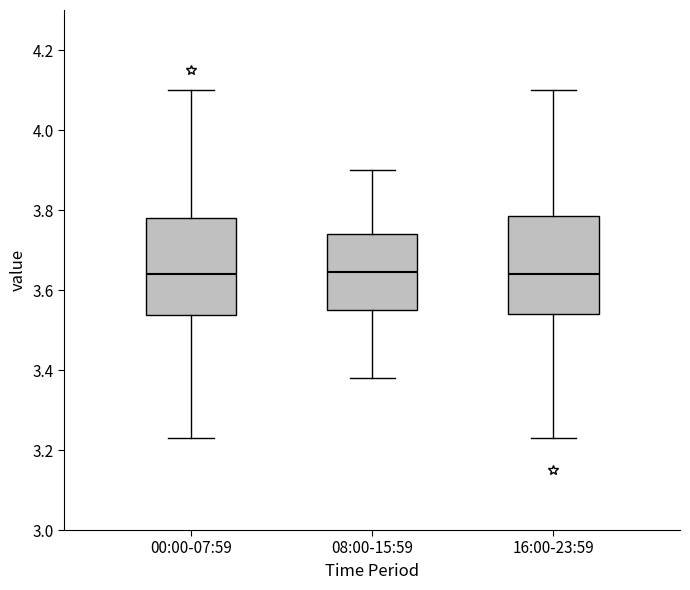

Reading left to right, transcribe this box plot: for each box, give where its median line is, the range the box spans, and where its two whiskers end, as read against the y-axis. The values are not printed on the chart, so give them approximately, as read against the axis.

00:00-07:59: median 3.64, box 3.54 to 3.78, whiskers 3.24 to 4.10
08:00-15:59: median 3.64, box 3.56 to 3.74, whiskers 3.38 to 3.90
16:00-23:59: median 3.64, box 3.54 to 3.78, whiskers 3.24 to 4.10